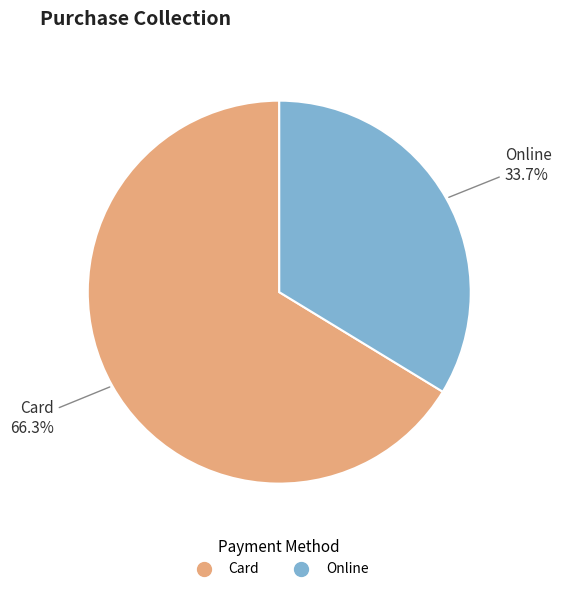

To the nearest percent, what is the difference between the Card and Online slice percentages?

33%